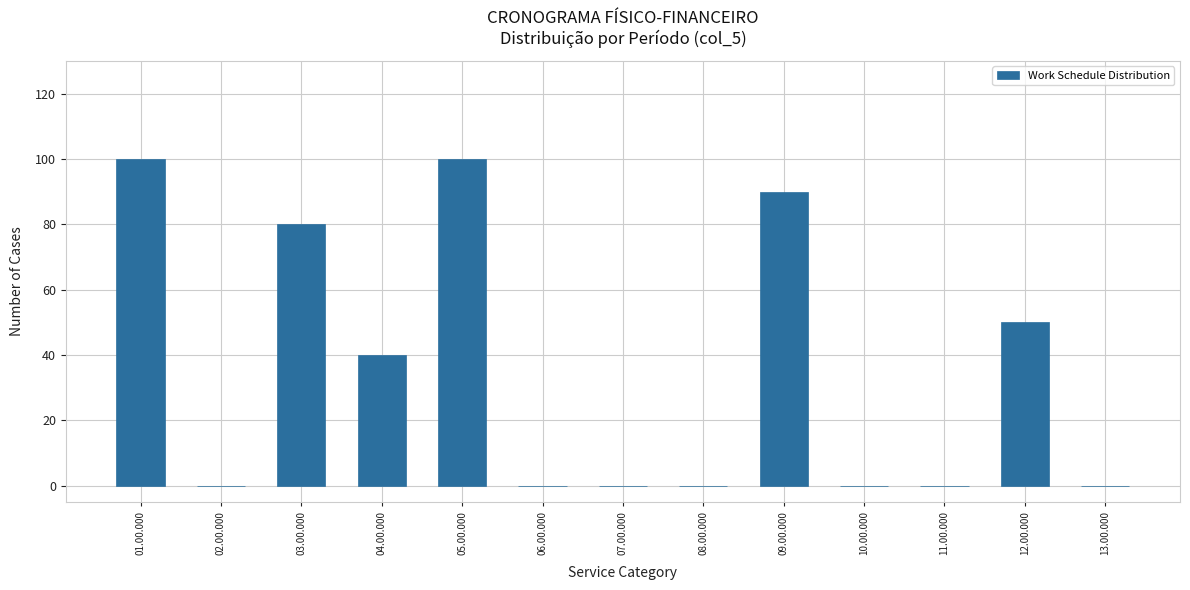

Reading left to right, list all the values displayed in this chart.

01.00.000=100	02.00.000=0	03.00.000=80	04.00.000=40	05.00.000=100	06.00.000=0	07.00.000=0	08.00.000=0	09.00.000=90	10.00.000=0	11.00.000=0	12.00.000=50	13.00.000=0